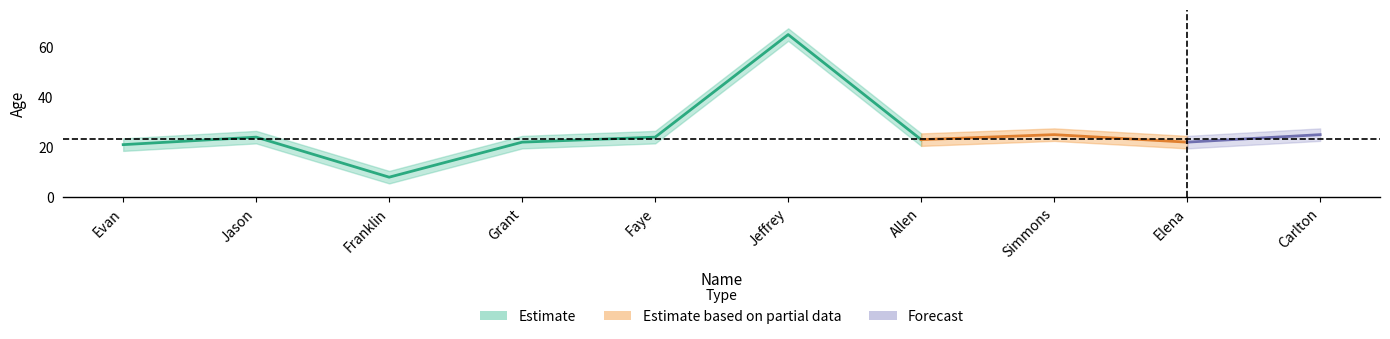

What is the difference between the values at Franklin and Jason?

16